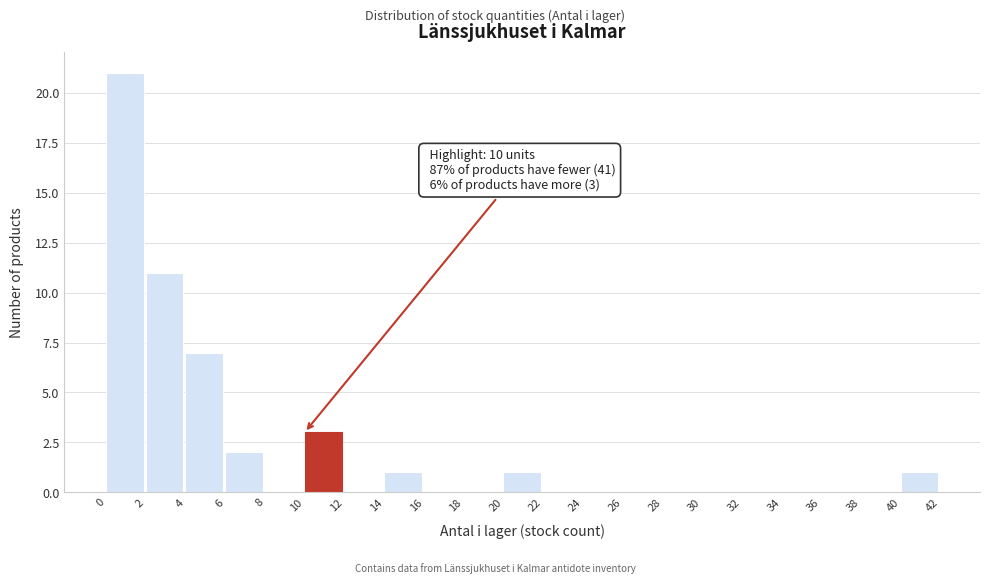

Which range on the x-axis has the tallest bar?

0 to 2